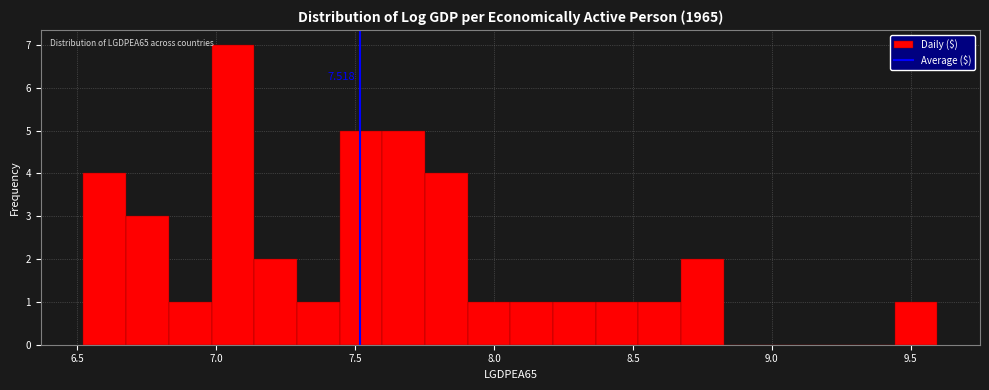

Read against the x-axis, roughly where is the centre of the tallest bar?

7.05